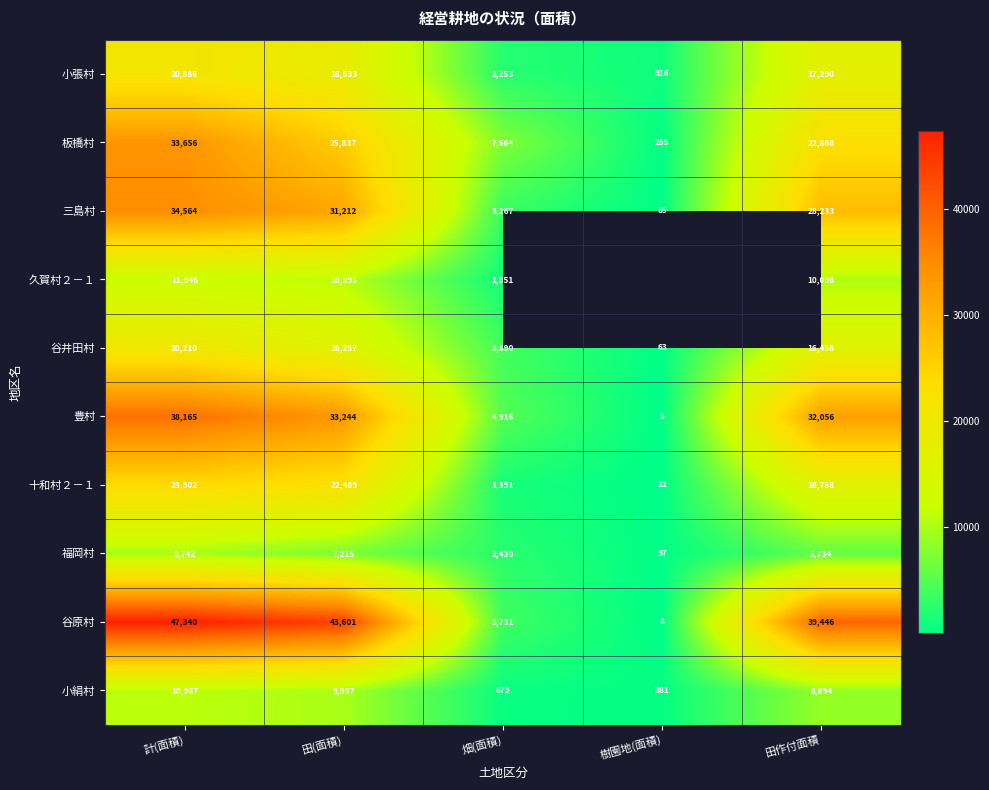

List the labels in order of 谷井田村 value, largest first.

計(面積), 田作付面積, 田(面積), 畑(面積), 樹園地(面積)